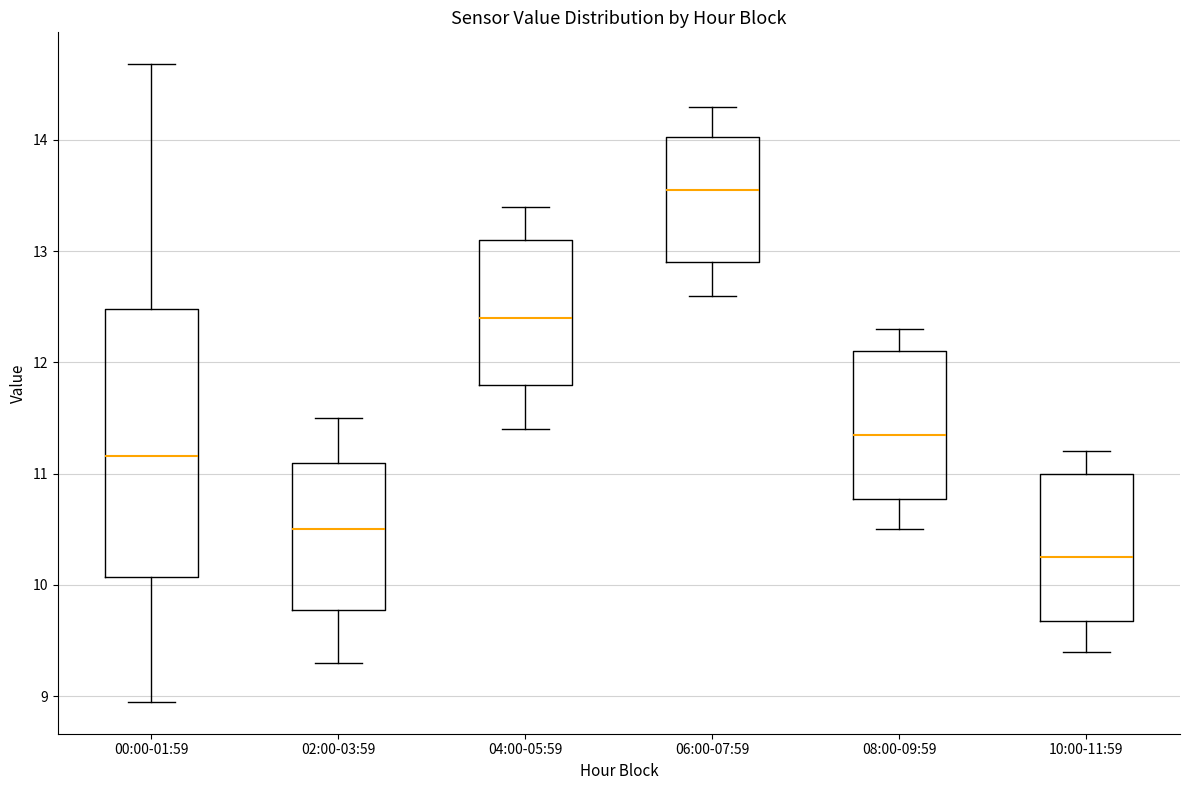

Where is the lower edge of the box for 00:00-01:59 on the y-axis? The values are not printed on the chart, so give them approximately, as read against the axis.

10.1